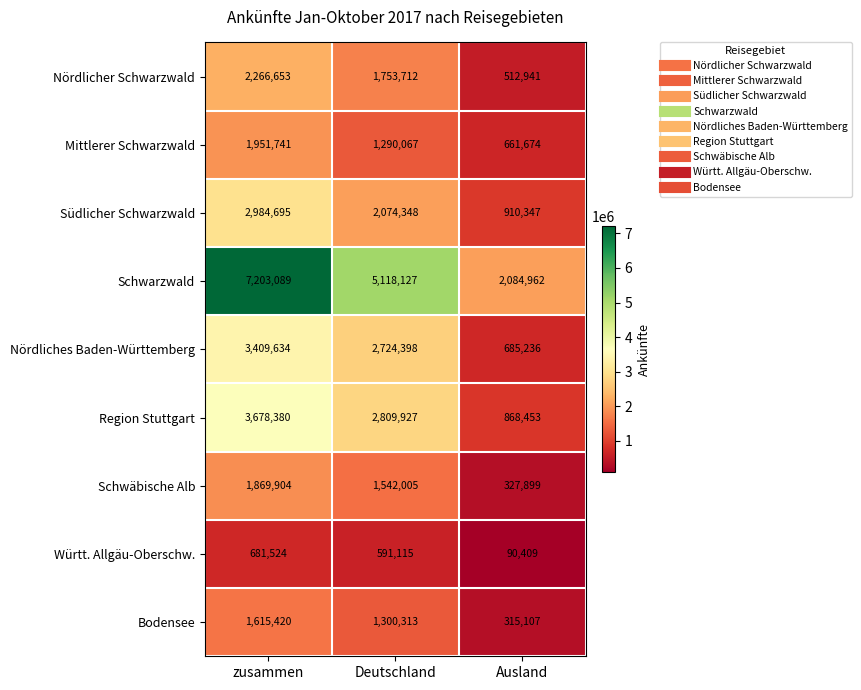

Count the number of categories in the chart.

3